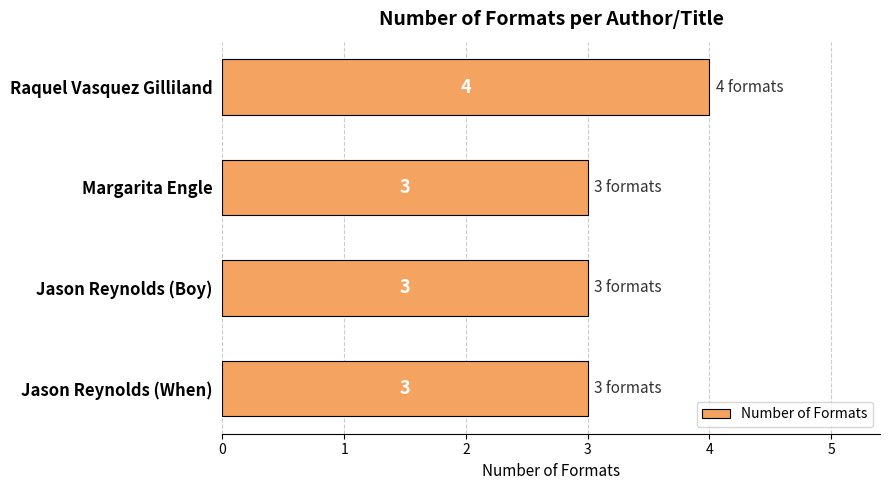

What is the ratio of the value at Jason Reynolds (When) to the value at Jason Reynolds (Boy)?

1.0